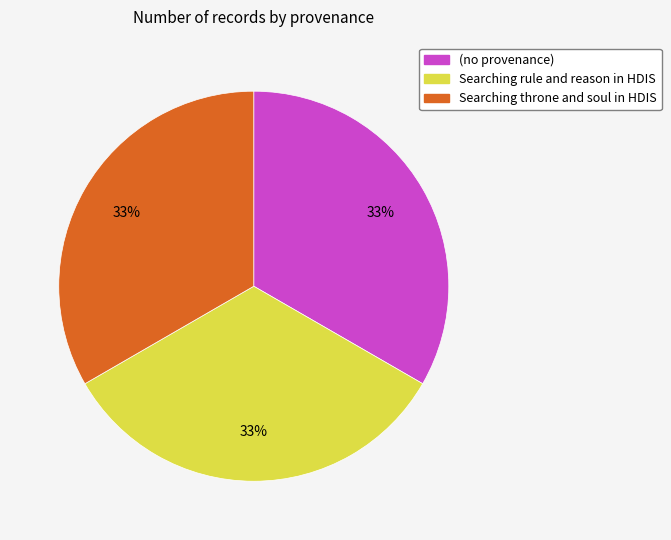

What is the ratio of the value at Searching throne and soul in HDIS to the value at Searching rule and reason in HDIS?

1.0